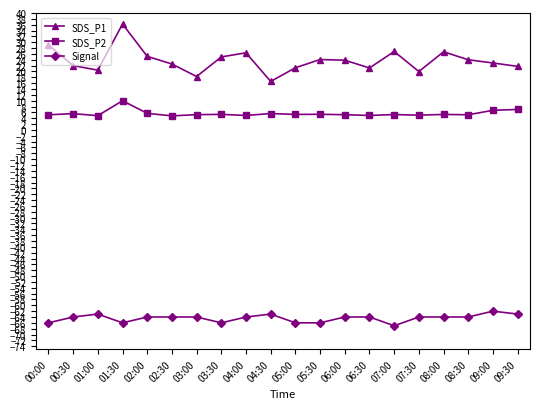

The Signal series shows -97.8 at 00:30. True or false?

False